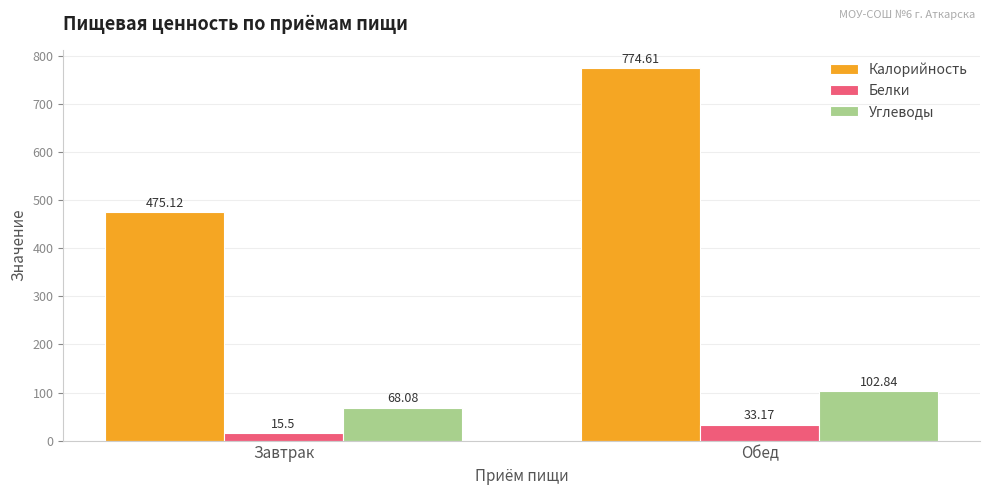

True or false: Белки has a value of 33.2 at Обед.

True